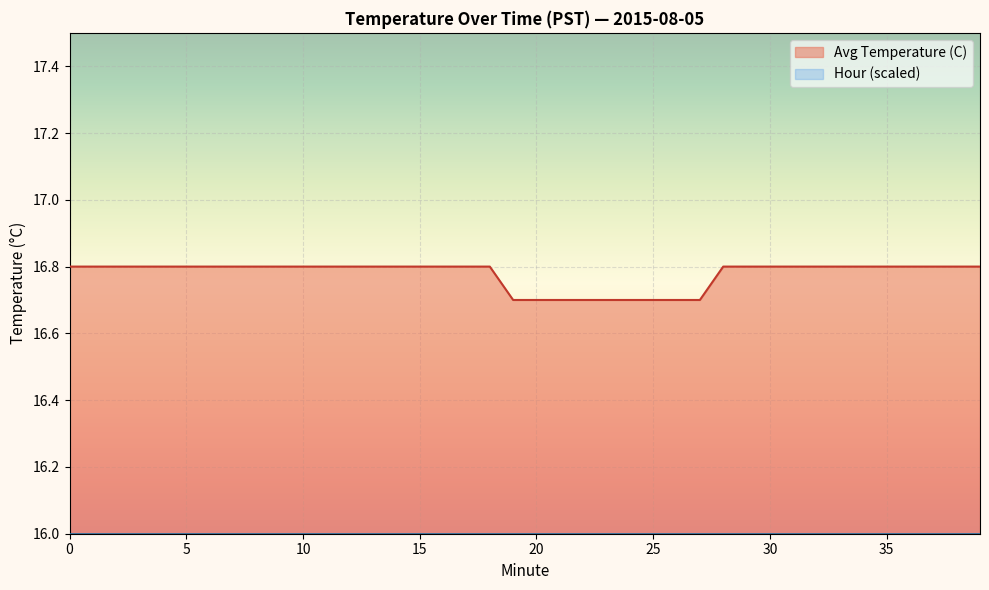

What is the sum of the values at 3 and 34?

33.6